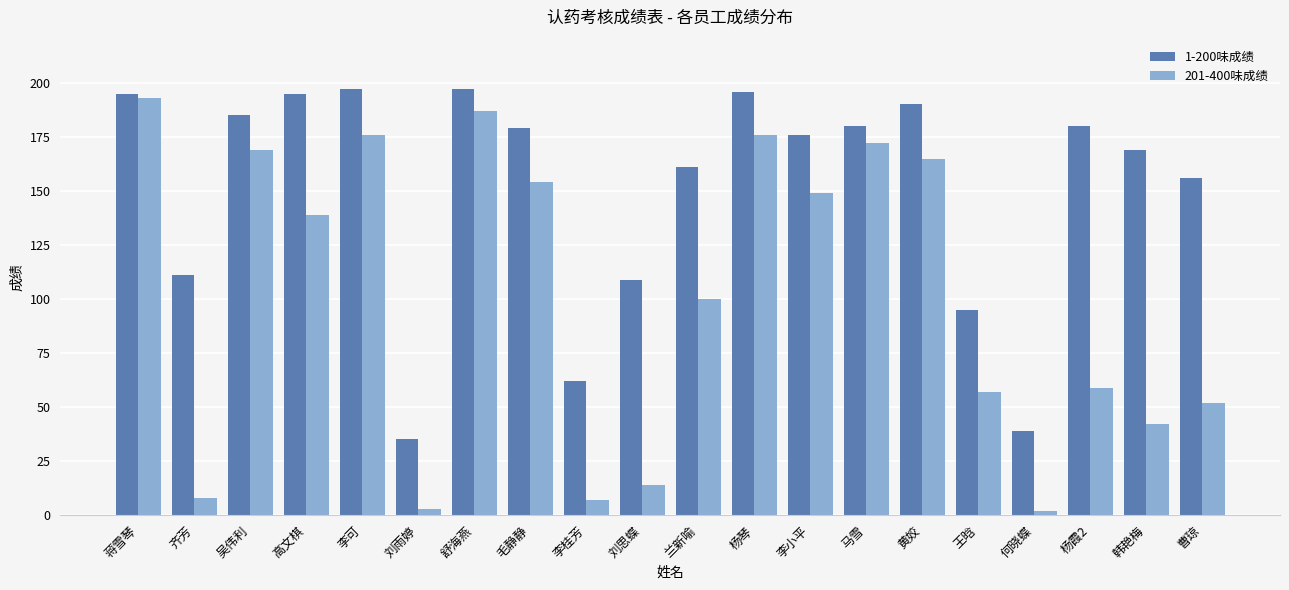

At which label does 201-400味成绩 first exceed 139?

蒋雪琴